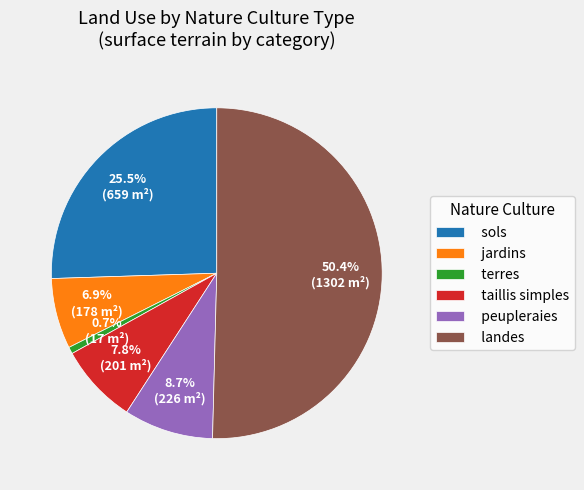

What portion of the pie excludes terres?

99.3%